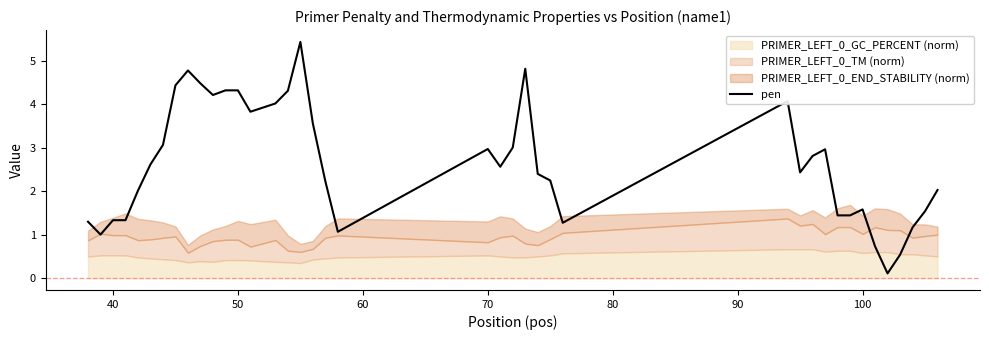

Does the chart display data point markers on the line(s)?

No